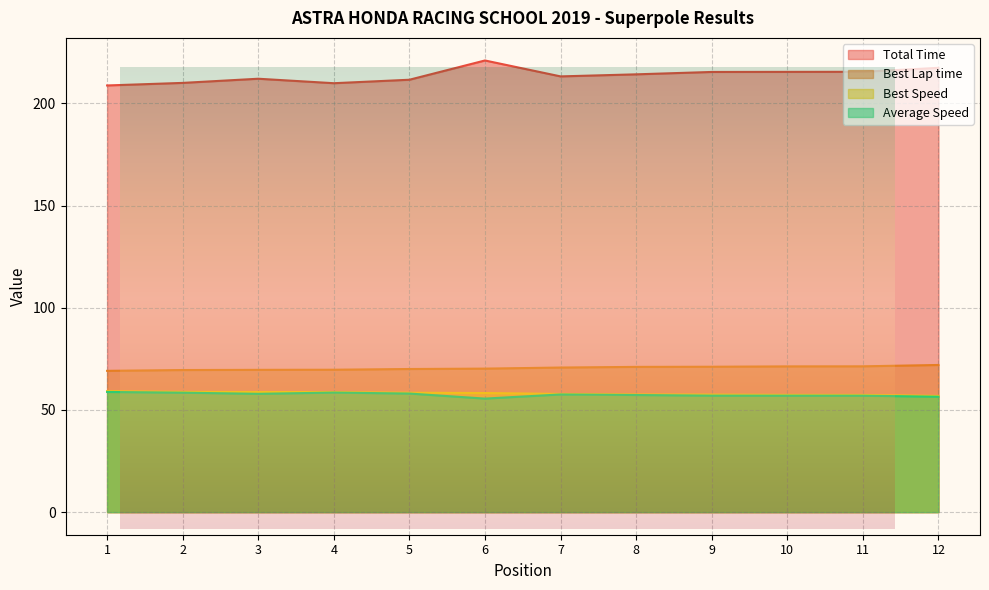

Reading right to left, extract all data points from this chart.

Total Time: 12=217.4	11=215.5	10=215.4	9=215.4	8=214.2	7=213.2	6=221.0	5=211.6	4=209.9	3=212.1	2=210.0	1=208.8
Best Lap time: 12=72.0	11=71.4	10=71.3	9=71.2	8=71.1	7=70.8	6=70.2	5=70.0	4=69.7	3=69.6	2=69.5	1=69.1
Best Speed: 12=56.8	11=57.4	10=57.4	9=57.5	8=57.6	7=57.8	6=58.3	5=58.4	4=58.7	3=58.8	2=58.9	1=59.2
Average Speed: 12=56.5	11=57.0	10=57.0	9=57.0	8=57.3	7=57.6	6=55.6	5=58.0	4=58.5	3=57.9	2=58.5	1=58.8